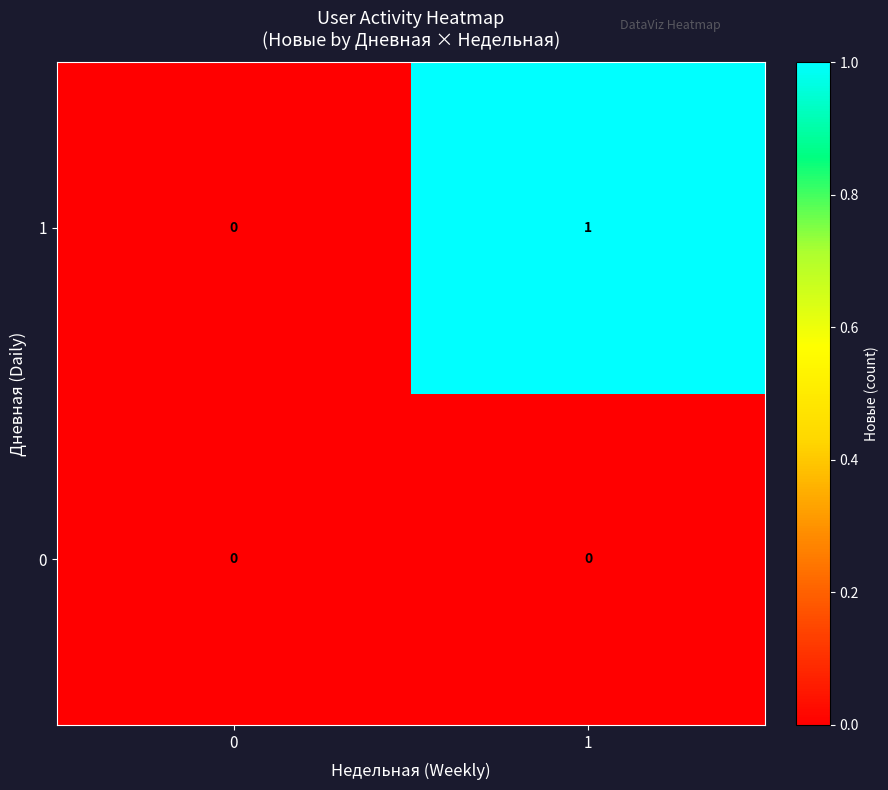

Reading left to right, what are all the values shown in this chart?

1: 0	1
0: 0	0